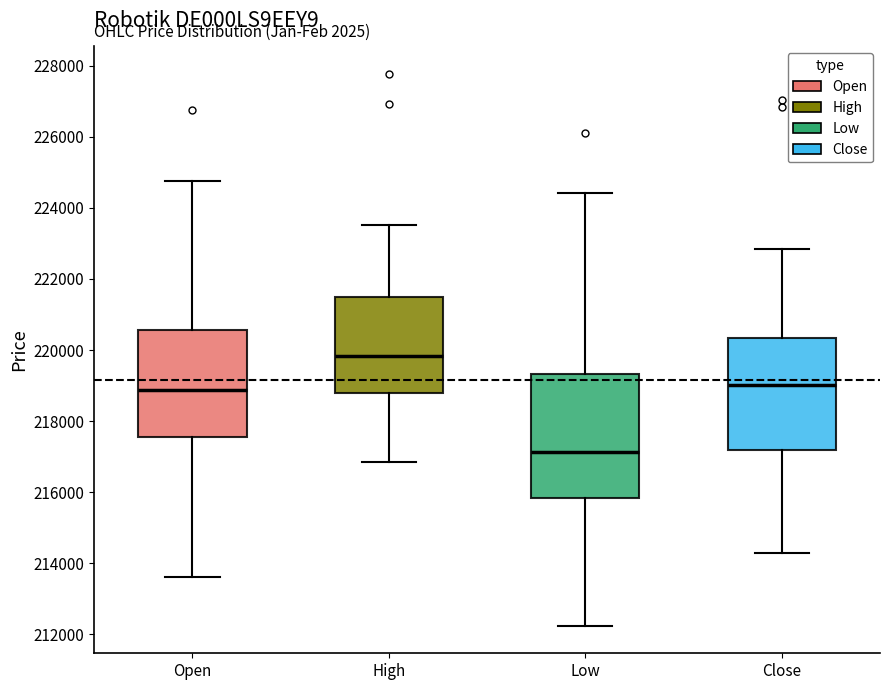

Comparing the boxes themselves (not the whiskers), which one is the tallest?

Low